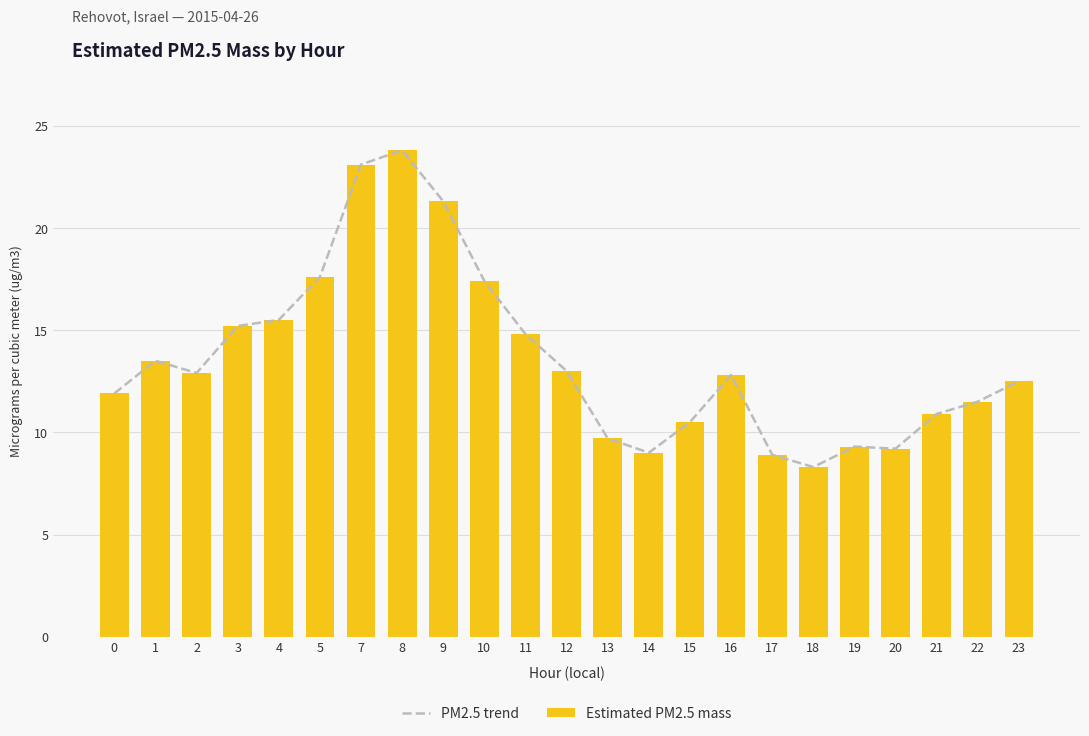

Between 2 and 19, which is larger?

2